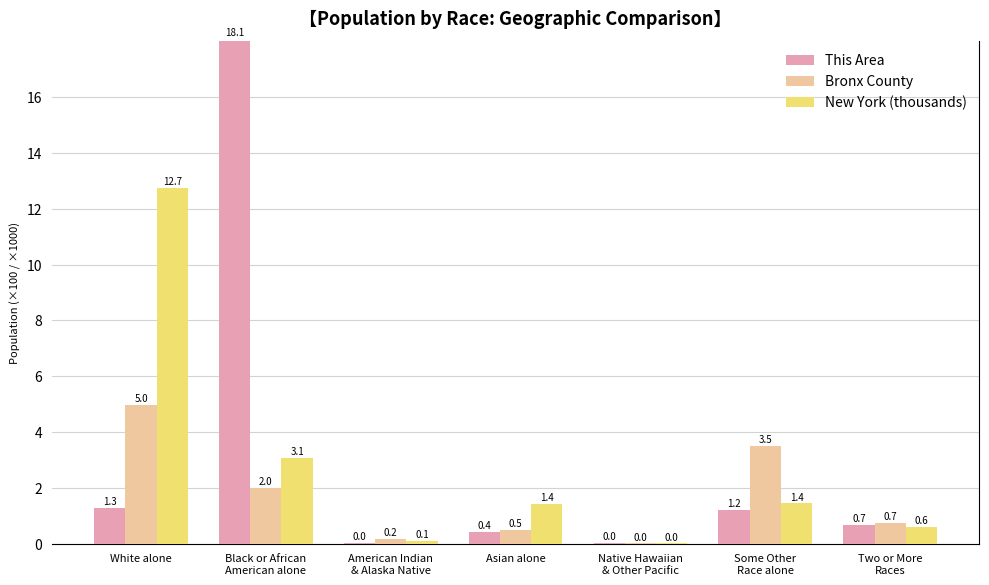

What are all the series names shown in the legend?

This Area, Bronx County, New York (thousands)